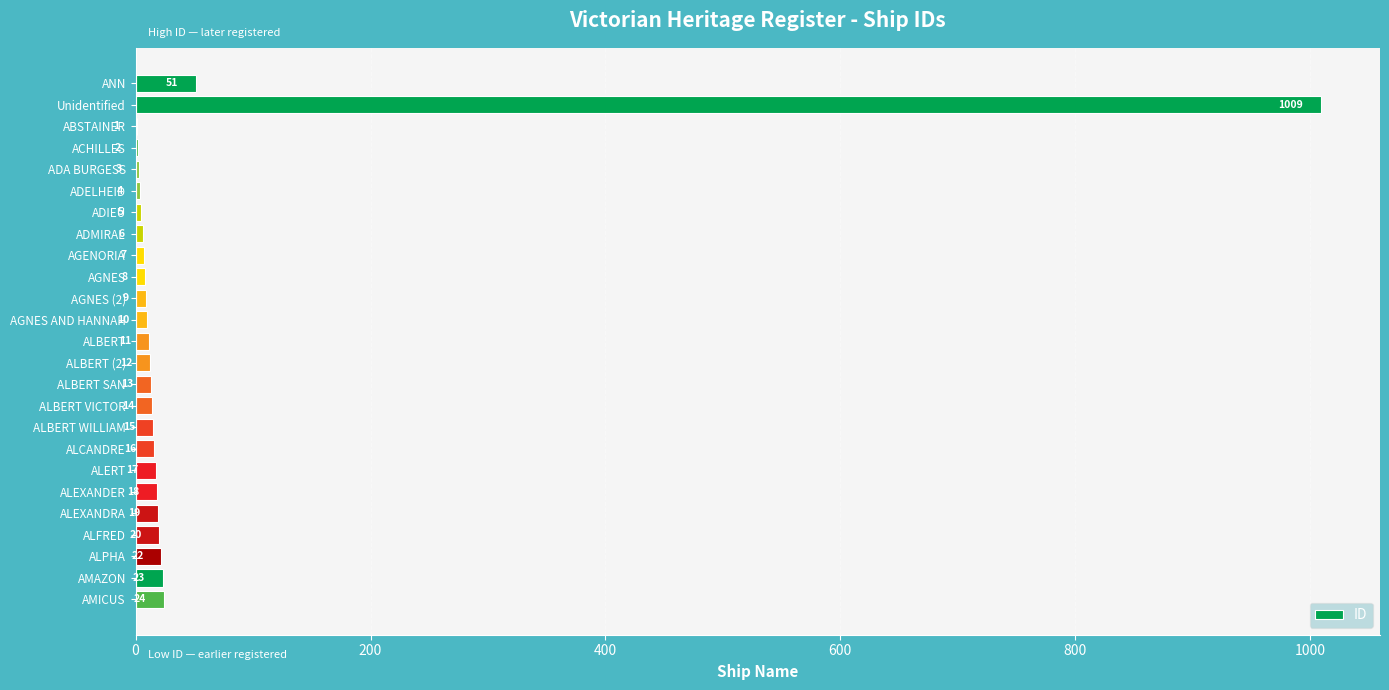

The value at ALBERT WILLIAM is 15. True or false?

True